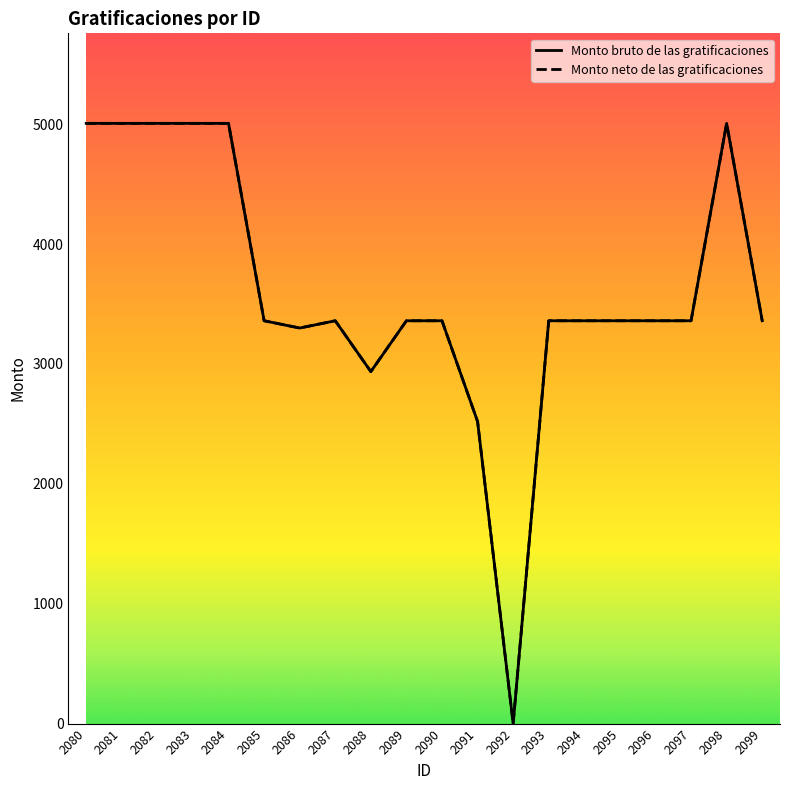

Is this an area chart (filled region under the line)?

No